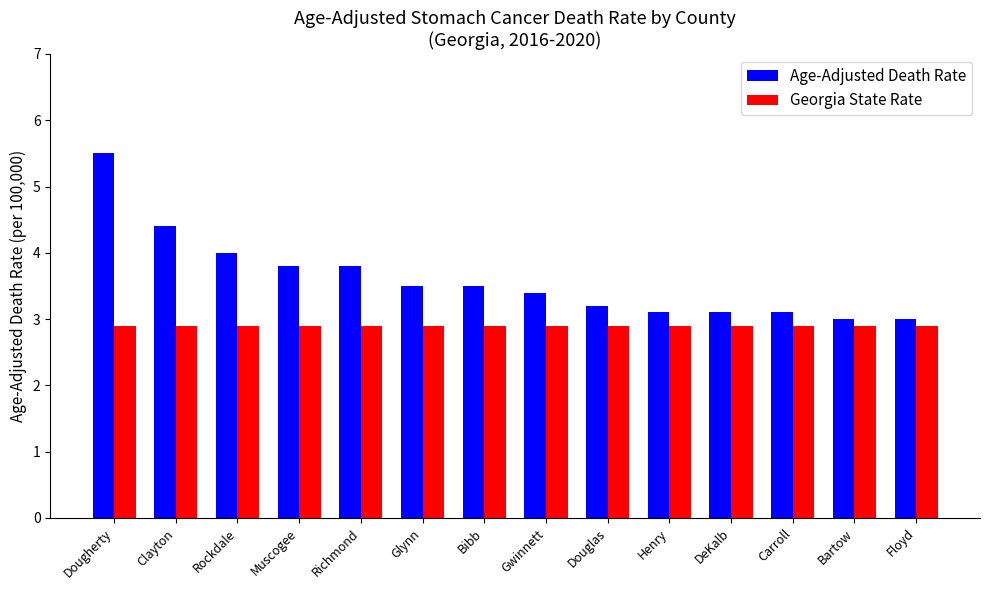

What is the label of the 3rd bar from the left?

Rockdale